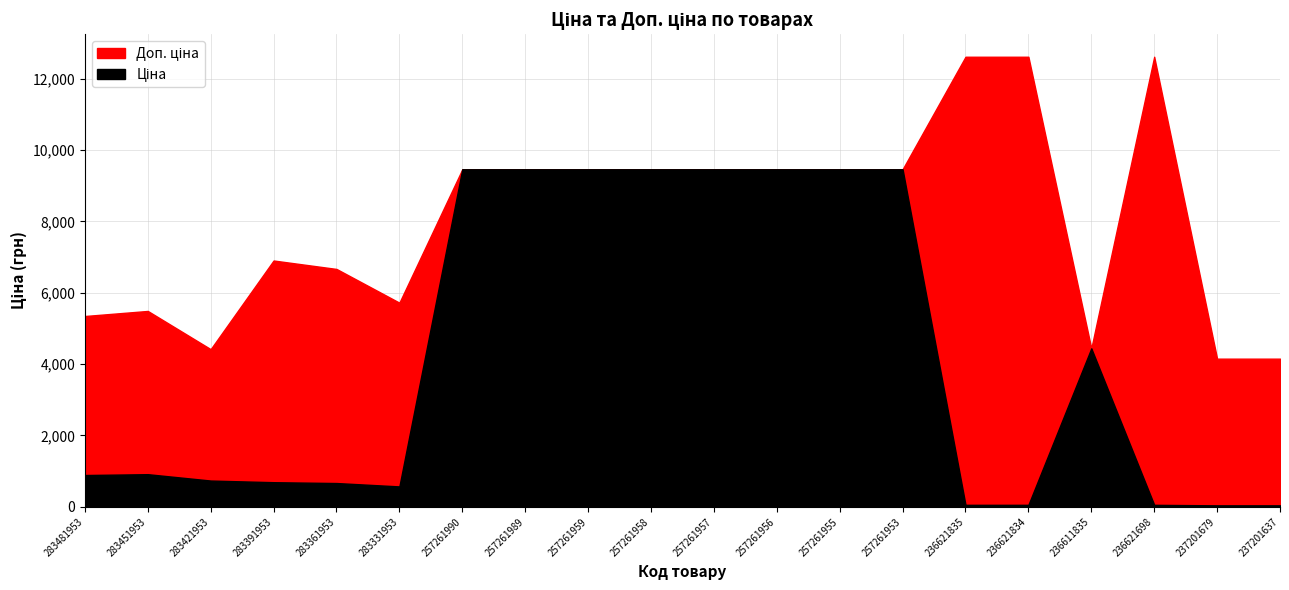

Is it true that Доп. ціна equals 4152.0 at 237201679?

True